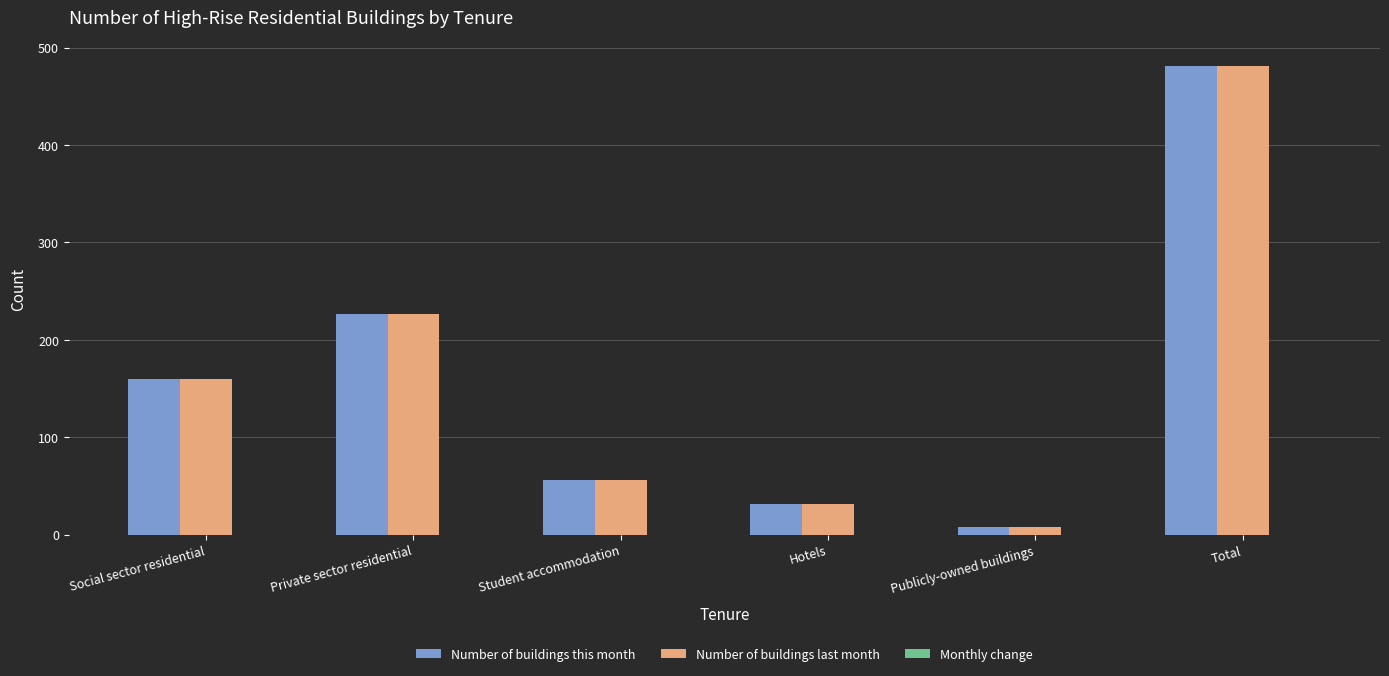

Does the chart contain any negative values?

No